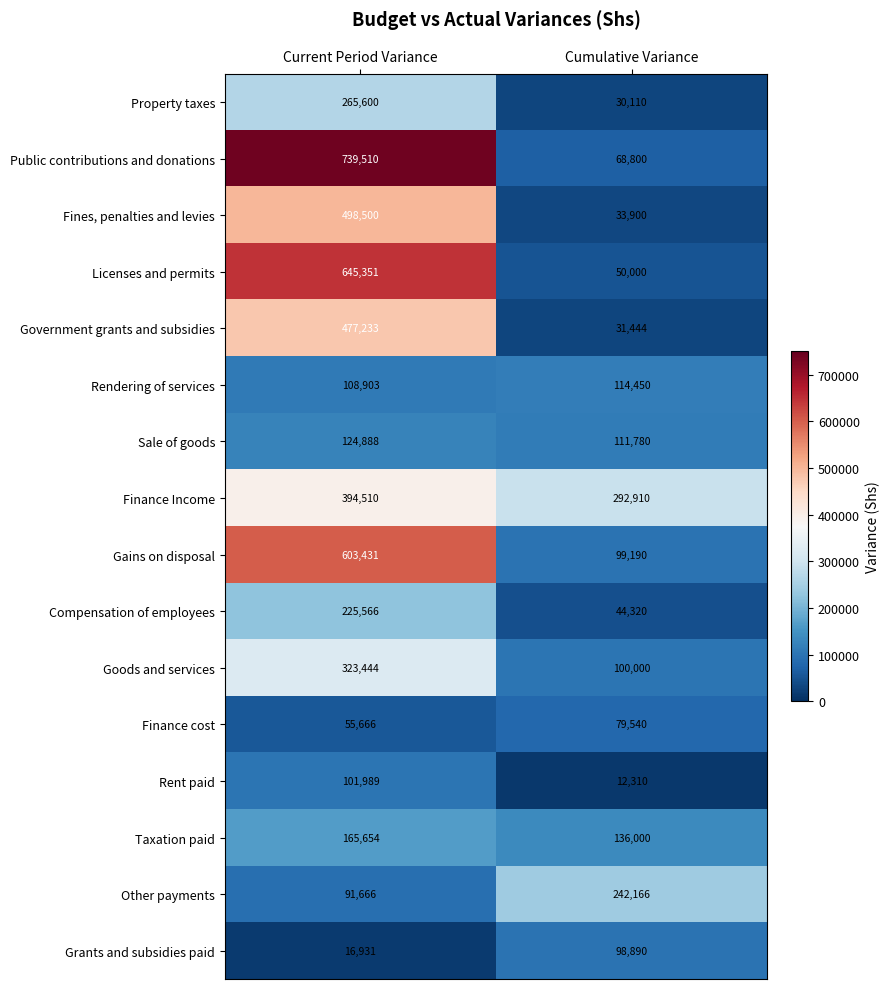

What is the total value across all series at Cumulative Variance?

1545810